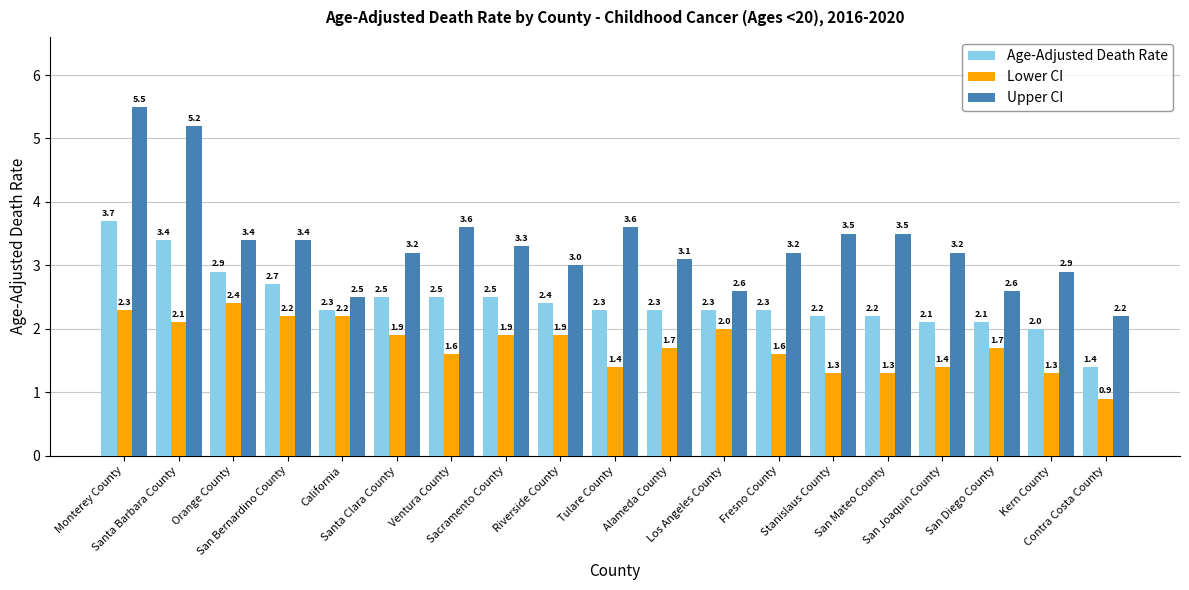

Reading right to left, what are all the values shown in this chart?

Age-Adjusted Death Rate: Contra Costa County=1.4	Kern County=2.0	San Diego County=2.1	San Joaquin County=2.1	San Mateo County=2.2	Stanislaus County=2.2	Fresno County=2.3	Los Angeles County=2.3	Alameda County=2.3	Tulare County=2.3	Riverside County=2.4	Sacramento County=2.5	Ventura County=2.5	Santa Clara County=2.5	California=2.3	San Bernardino County=2.7	Orange County=2.9	Santa Barbara County=3.4	Monterey County=3.7
Lower CI: Contra Costa County=0.9	Kern County=1.3	San Diego County=1.7	San Joaquin County=1.4	San Mateo County=1.3	Stanislaus County=1.3	Fresno County=1.6	Los Angeles County=2.0	Alameda County=1.7	Tulare County=1.4	Riverside County=1.9	Sacramento County=1.9	Ventura County=1.6	Santa Clara County=1.9	California=2.2	San Bernardino County=2.2	Orange County=2.4	Santa Barbara County=2.1	Monterey County=2.3
Upper CI: Contra Costa County=2.2	Kern County=2.9	San Diego County=2.6	San Joaquin County=3.2	San Mateo County=3.5	Stanislaus County=3.5	Fresno County=3.2	Los Angeles County=2.6	Alameda County=3.1	Tulare County=3.6	Riverside County=3.0	Sacramento County=3.3	Ventura County=3.6	Santa Clara County=3.2	California=2.5	San Bernardino County=3.4	Orange County=3.4	Santa Barbara County=5.2	Monterey County=5.5